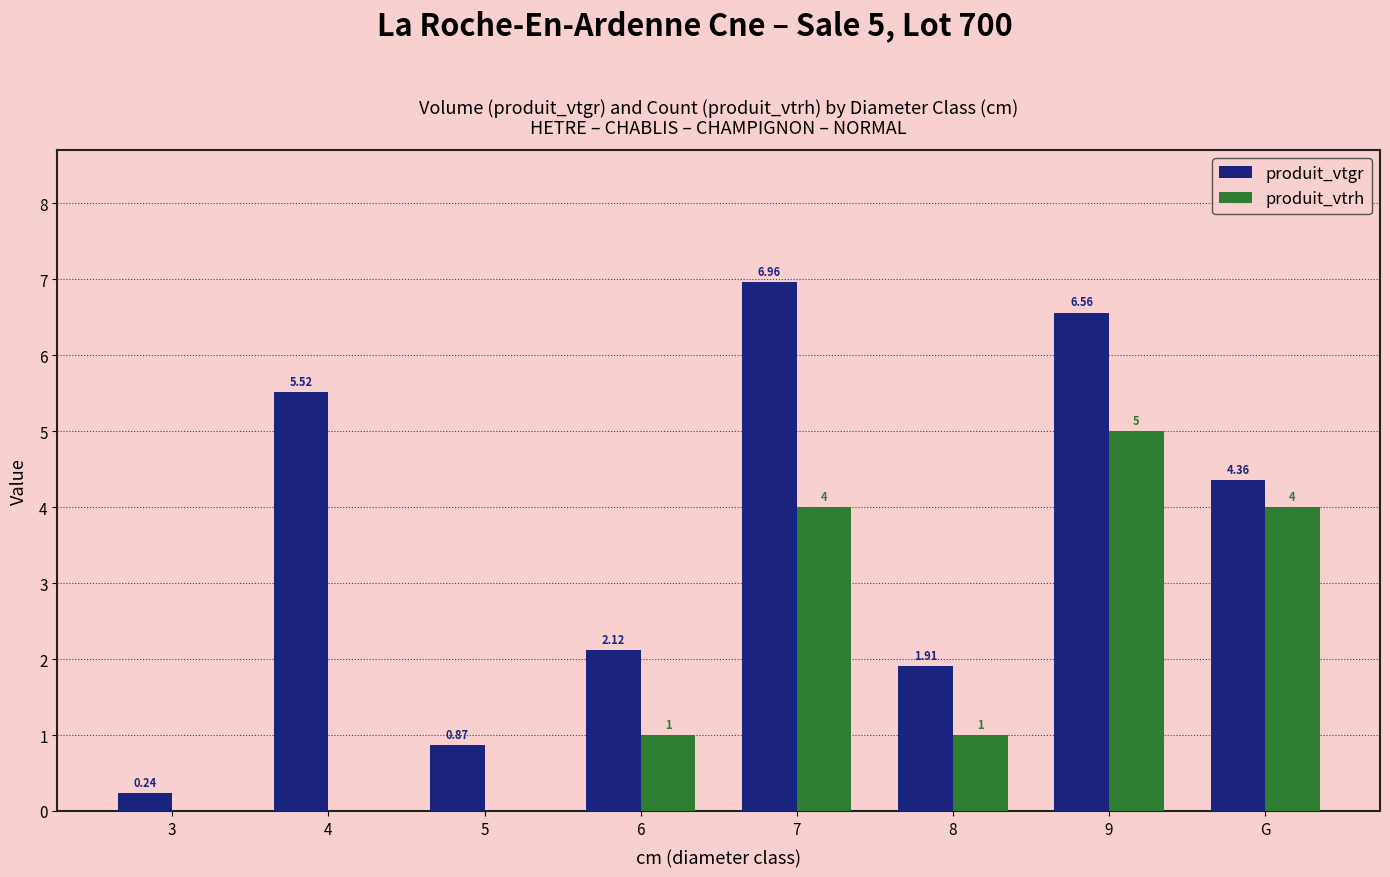

At which category is the sum across all series the highest?

9